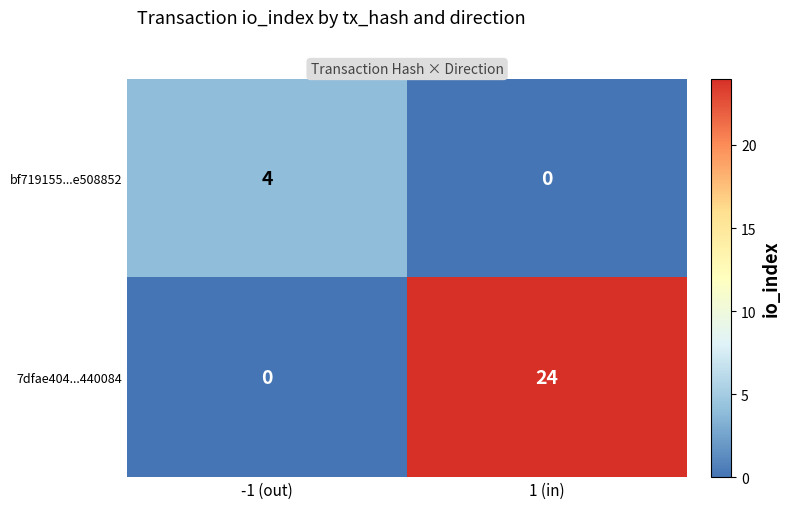

Which series has the largest range (max minus min)?

7dfae404...440084